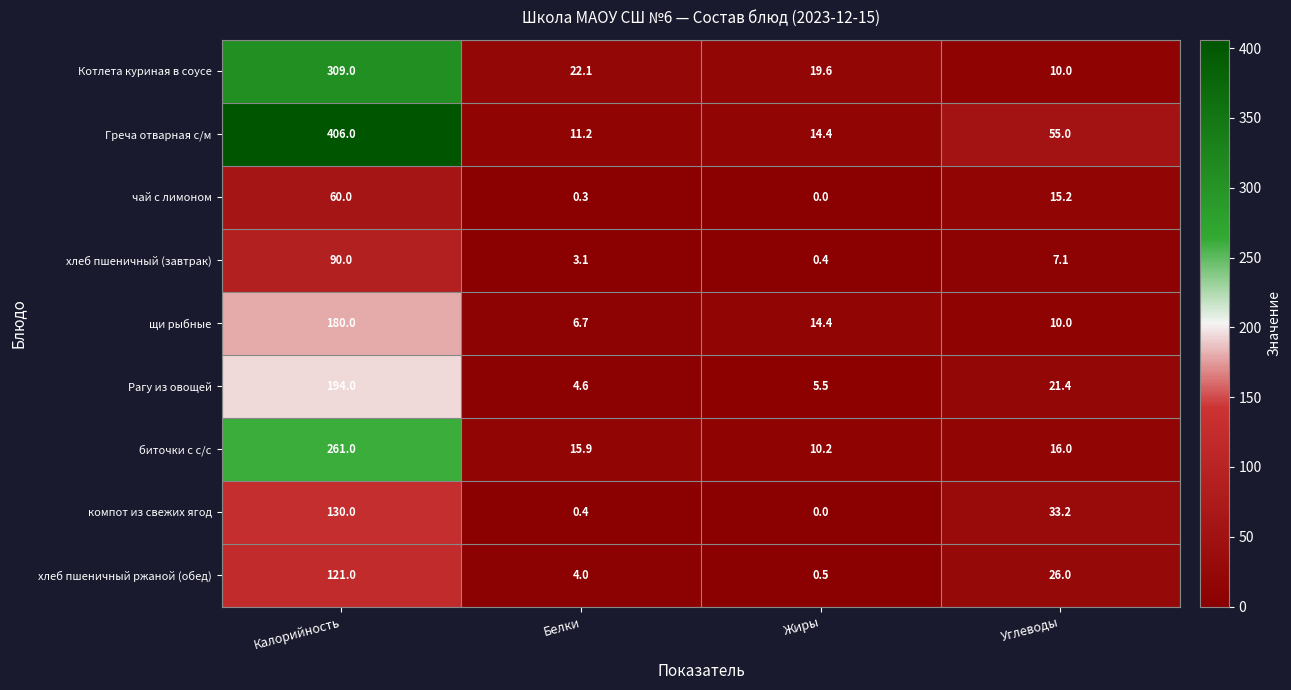

How many categories are shown in the chart?

4